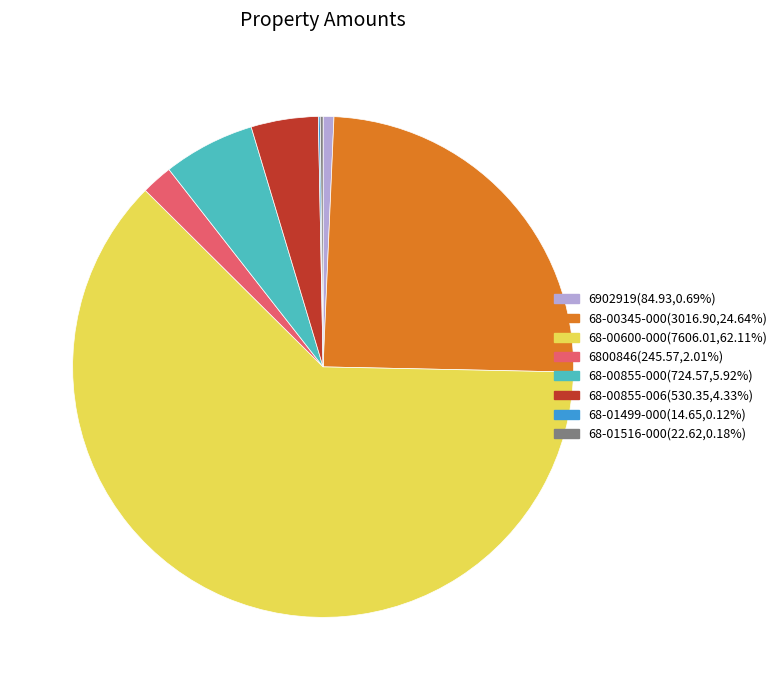

What is the ratio of the value at 68-00855-006 to the value at 6902919?

6.2